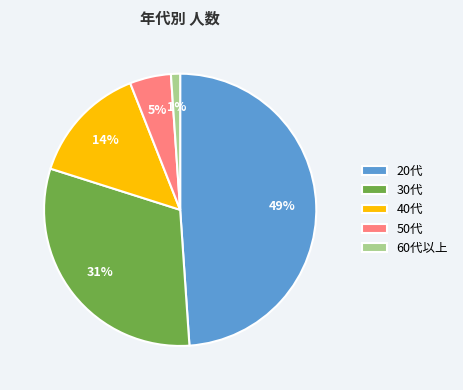

Combined, do 60代以上 and 50代 account for over 50%?

No